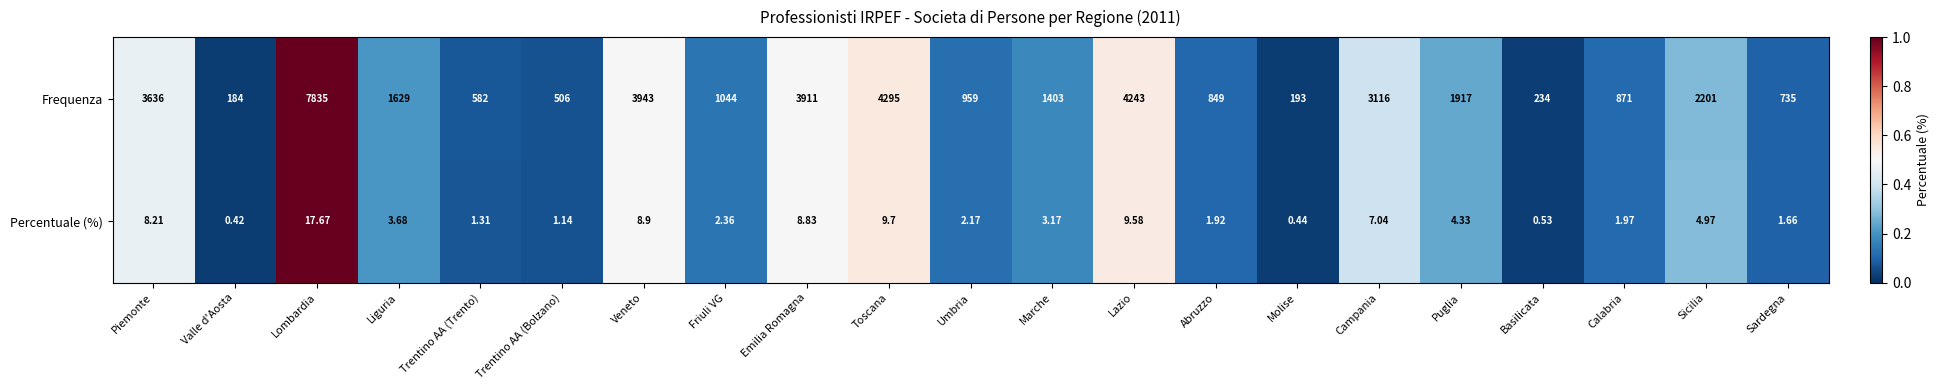

Which series has the largest total across all categories?

Frequenza